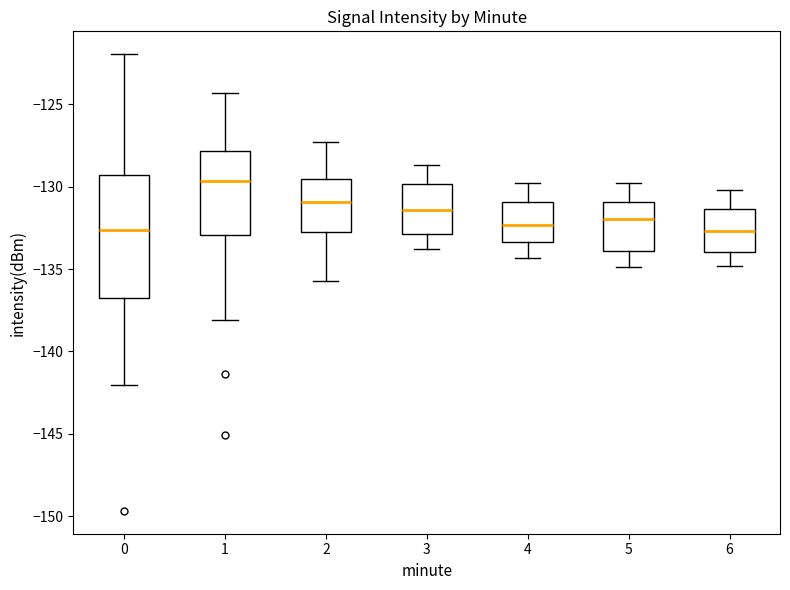

Reading left to right, transcribe this box plot: for each box, give where its median line is, the range the box spans, and where its two whiskers end, as read against the y-axis. The values are not printed on the chart, so give them approximately, as read against the axis.

0: median -132.5, box -136.5 to -129.5, whiskers -142.0 to -122.0
1: median -129.5, box -133.0 to -128.0, whiskers -138.0 to -124.5
2: median -131.0, box -133.0 to -129.5, whiskers -135.5 to -127.5
3: median -131.5, box -133.0 to -130.0, whiskers -134.0 to -128.5
4: median -132.5, box -133.5 to -131.0, whiskers -134.5 to -130.0
5: median -132.0, box -134.0 to -131.0, whiskers -135.0 to -130.0
6: median -132.5, box -134.0 to -131.5, whiskers -135.0 to -130.0